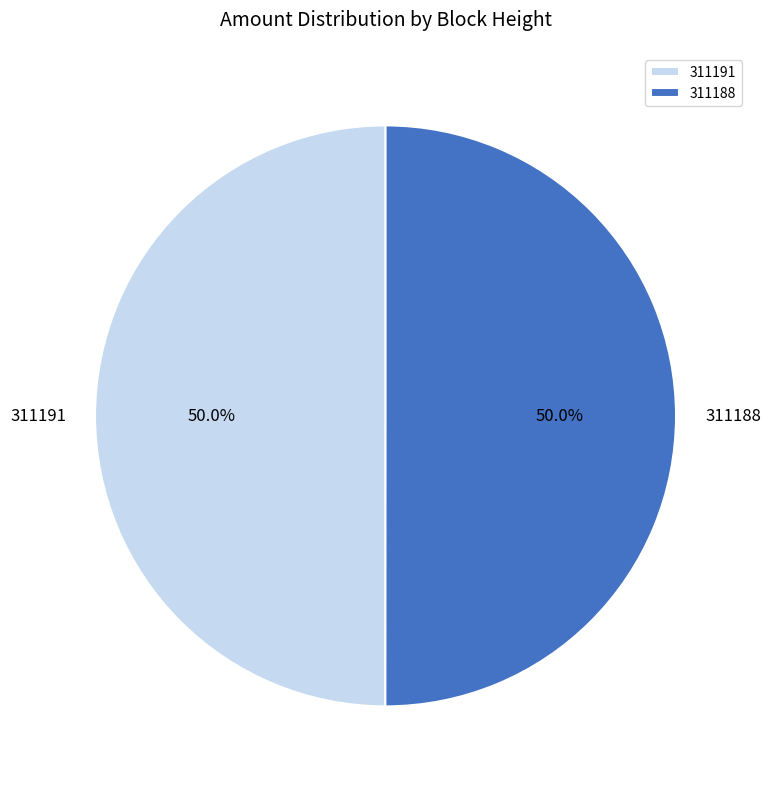

How many segments does this pie chart have?

2